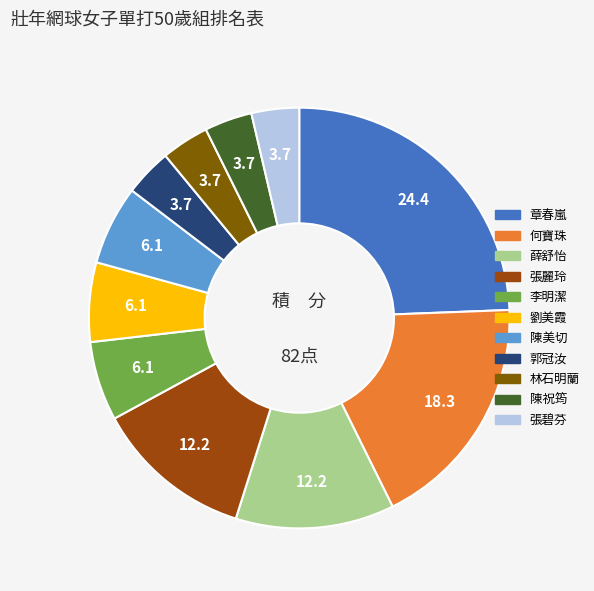

Count the number of slices in the pie.

11